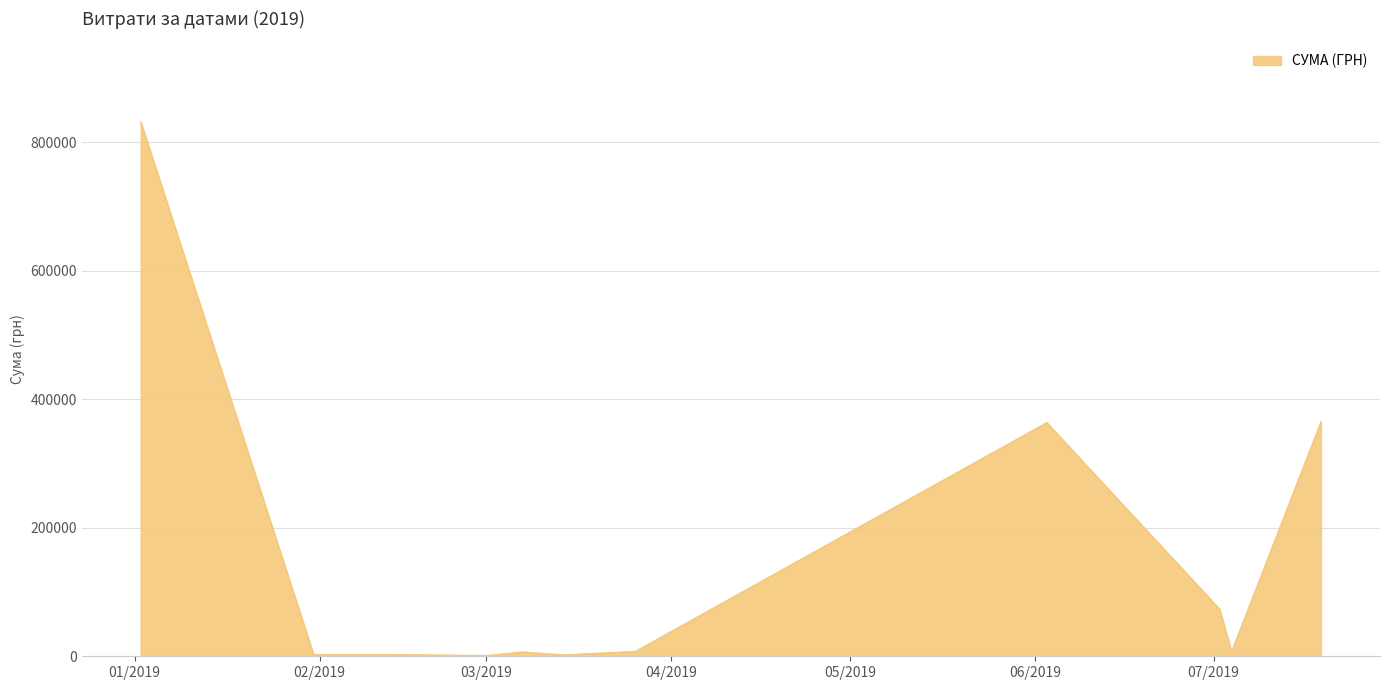

What is the greatest value displayed?

832170.6